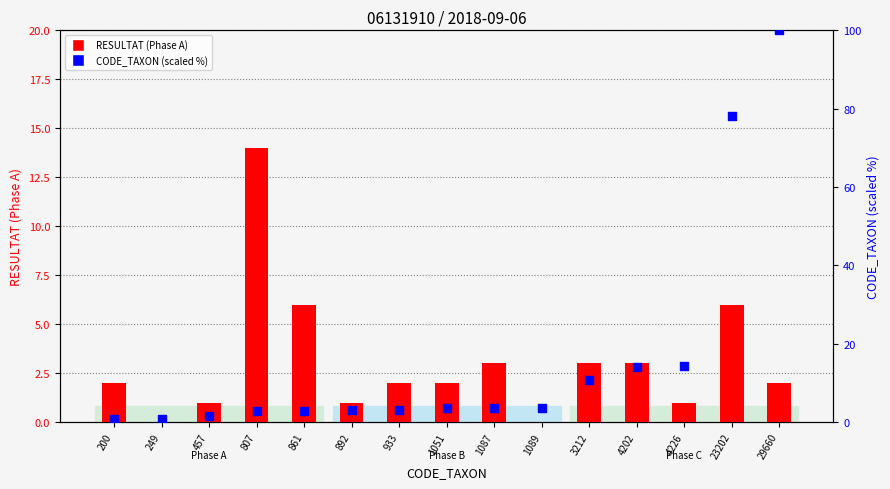

Which series has the largest total across all categories?

CODE_TAXON (scaled %)